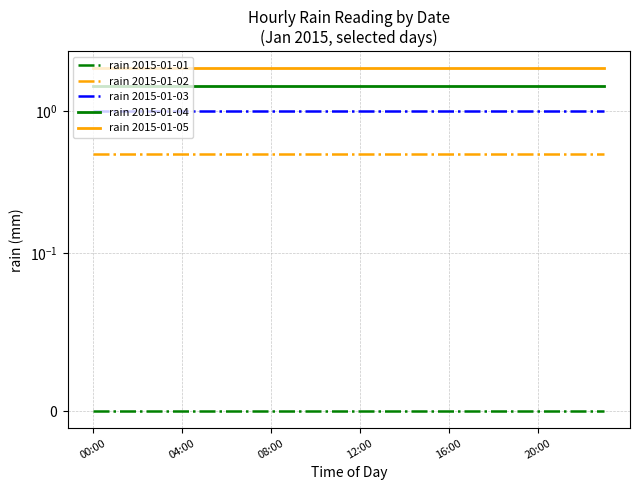

What position from the left is 10?

11